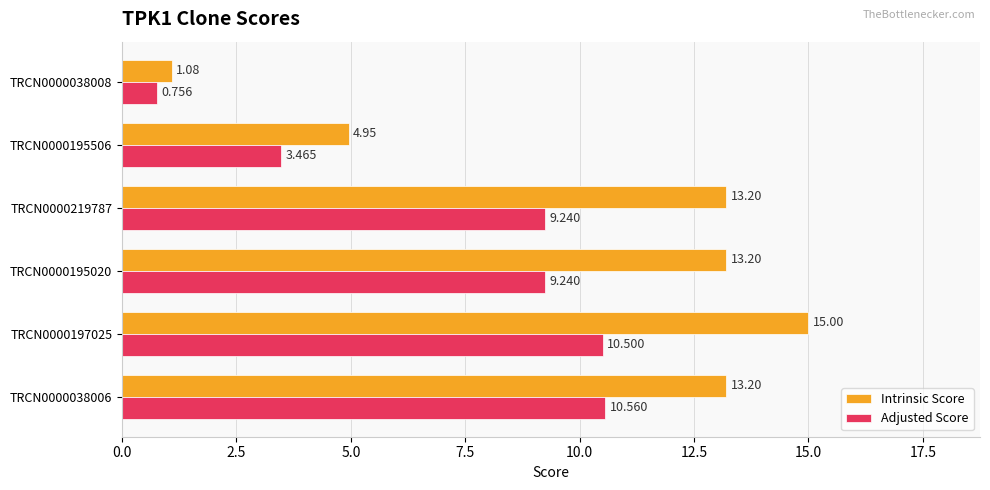

Which category has the highest value in the Intrinsic Score series?

TRCN0000197025